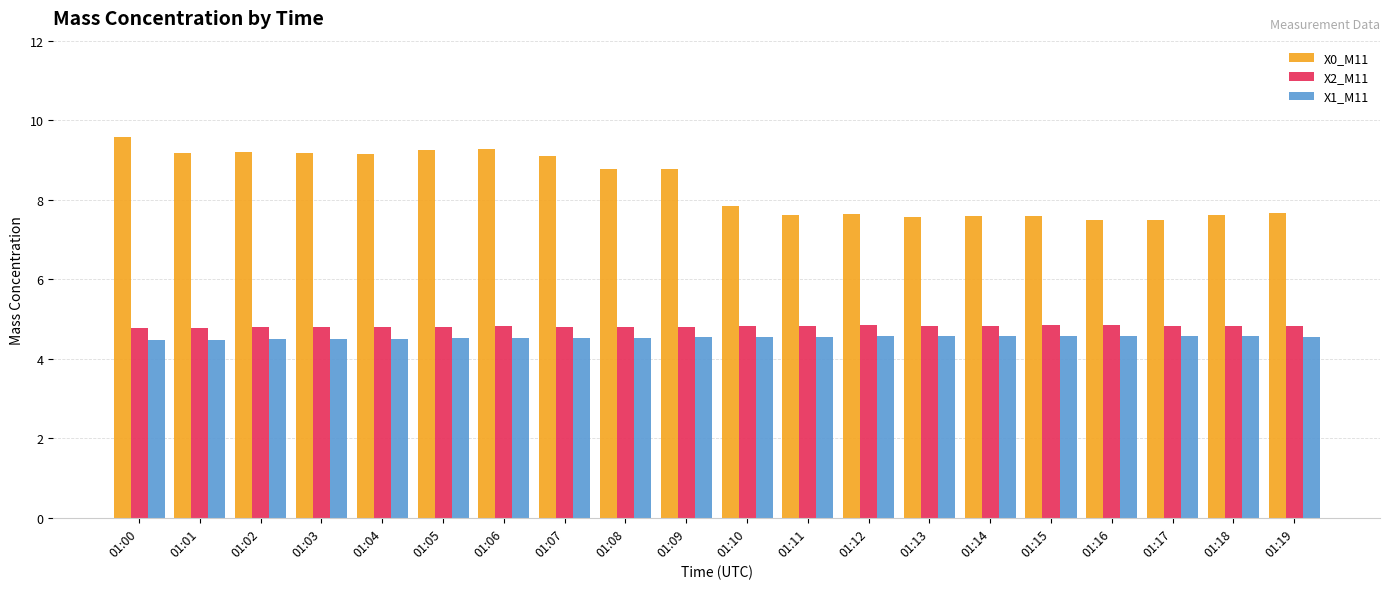

The X0_M11 series shows 7.6 at 01:13. True or false?

True